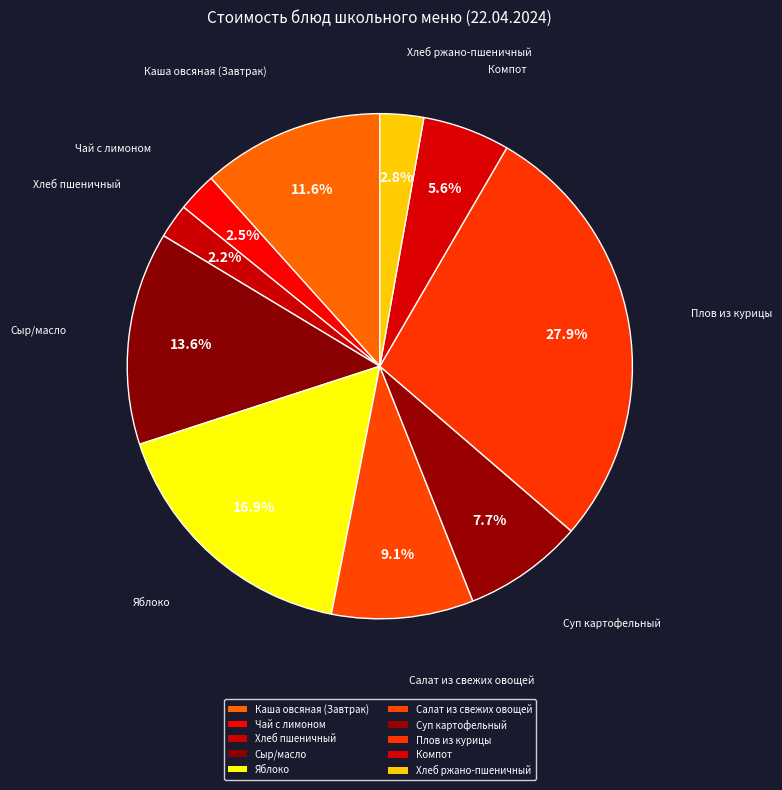

How many segments does this pie chart have?

10